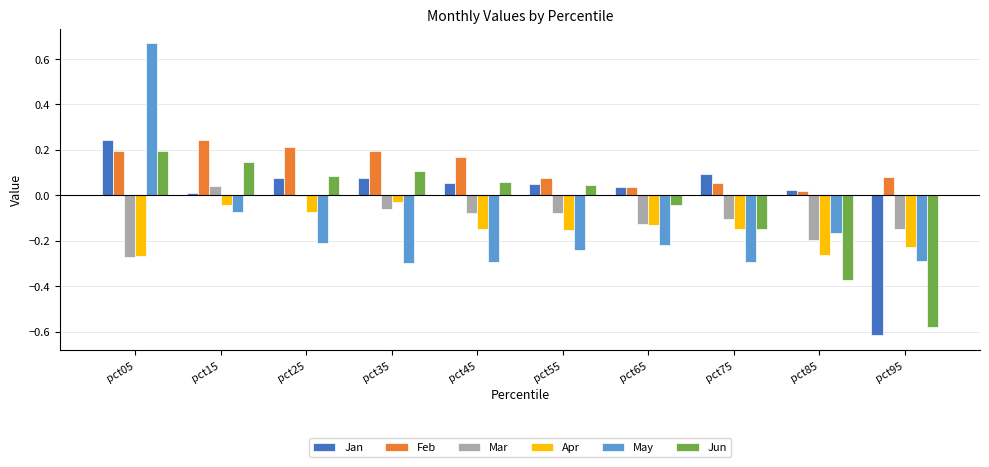

What is the spread (max minus min) of values at pct15?

0.3